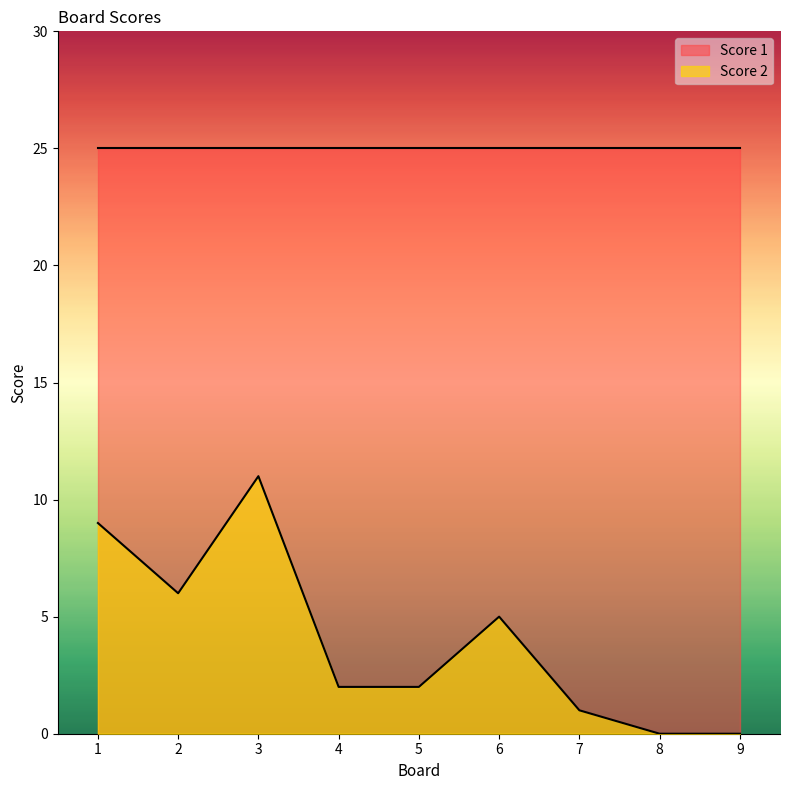

At which label does the data first exceed 2?

1